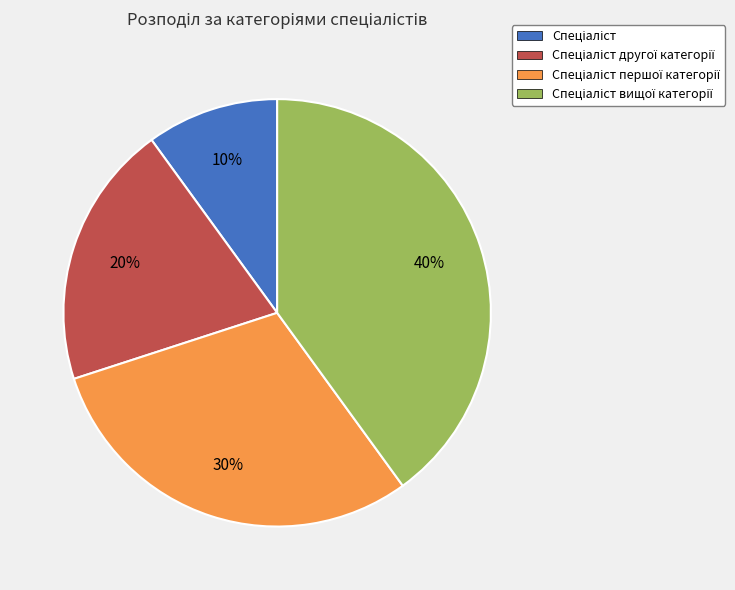

How many segments does this pie chart have?

4